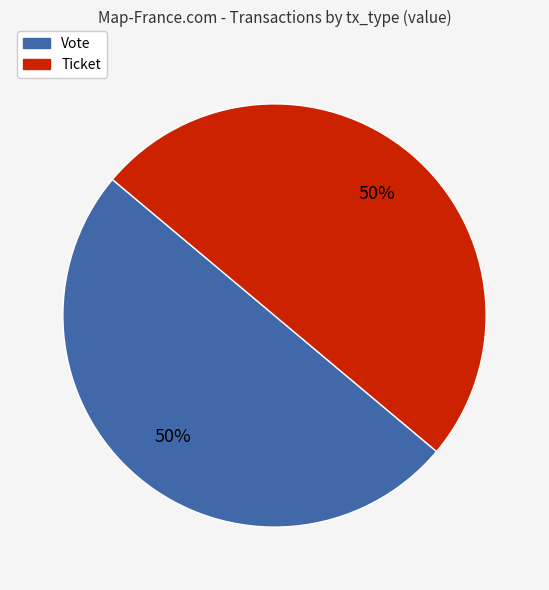

To the nearest percent, what is the average slice percentage?

50%